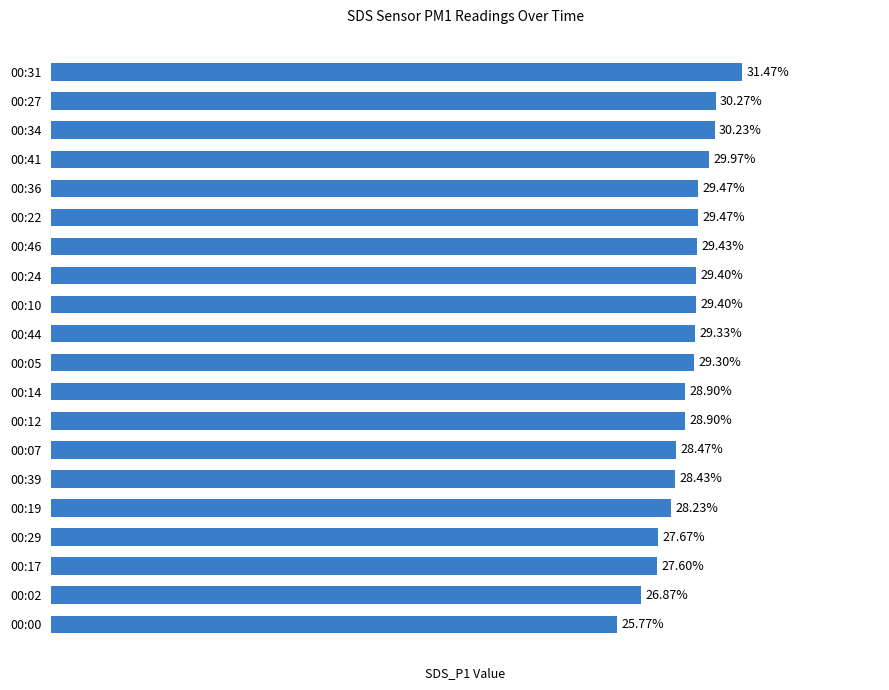

Which has a higher value, 00:10 or 00:19?

00:10